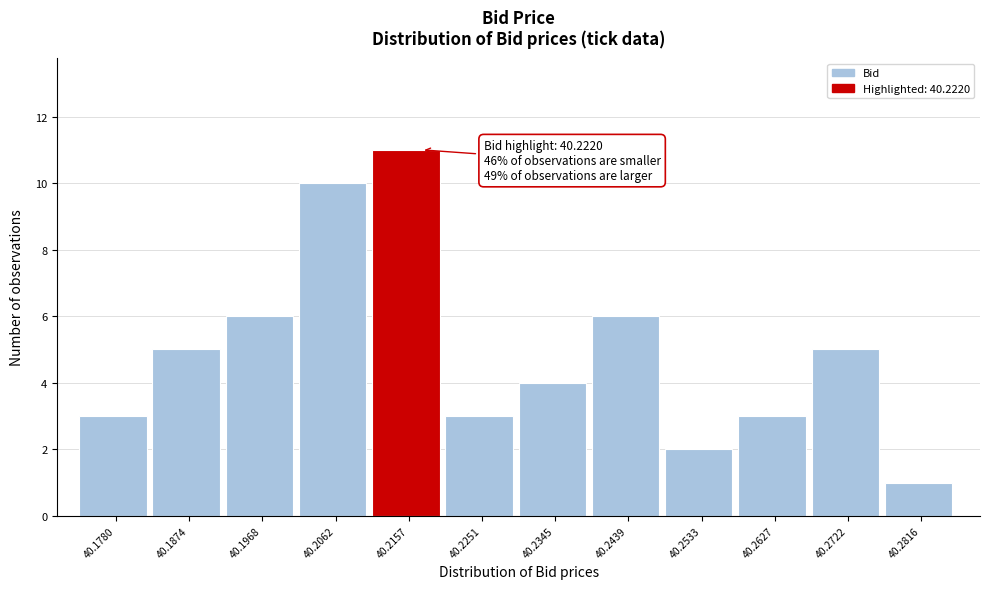

Reading left to right, extract all data points from this chart.

40.1780=3	40.1874=5	40.1968=6	40.2062=10	40.2157=11	40.2251=3	40.2345=4	40.2439=6	40.2533=2	40.2627=3	40.2722=5	40.2816=1